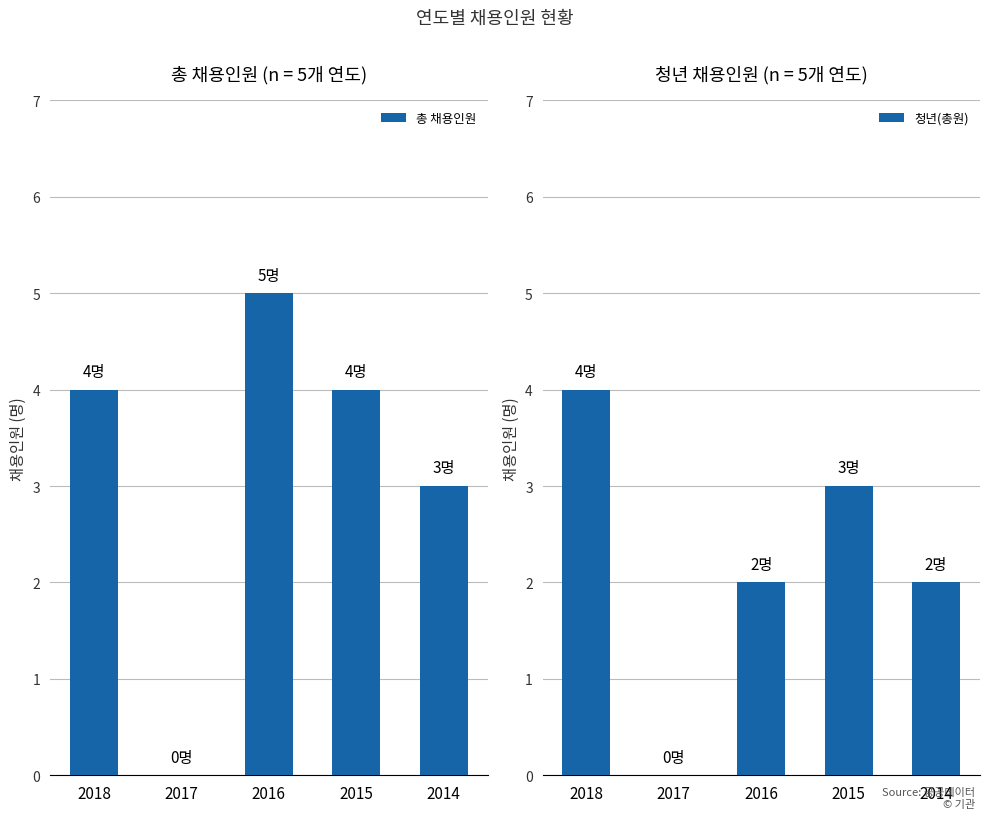

Is the value of 총 채용인원 at 2017 greater than the value of 청년(총원) at 2017?

No